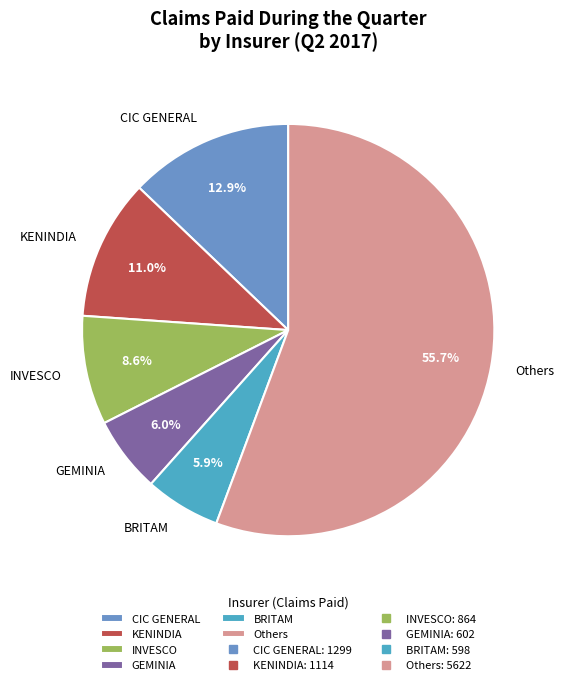

Does Others represent more than half of the total?

Yes